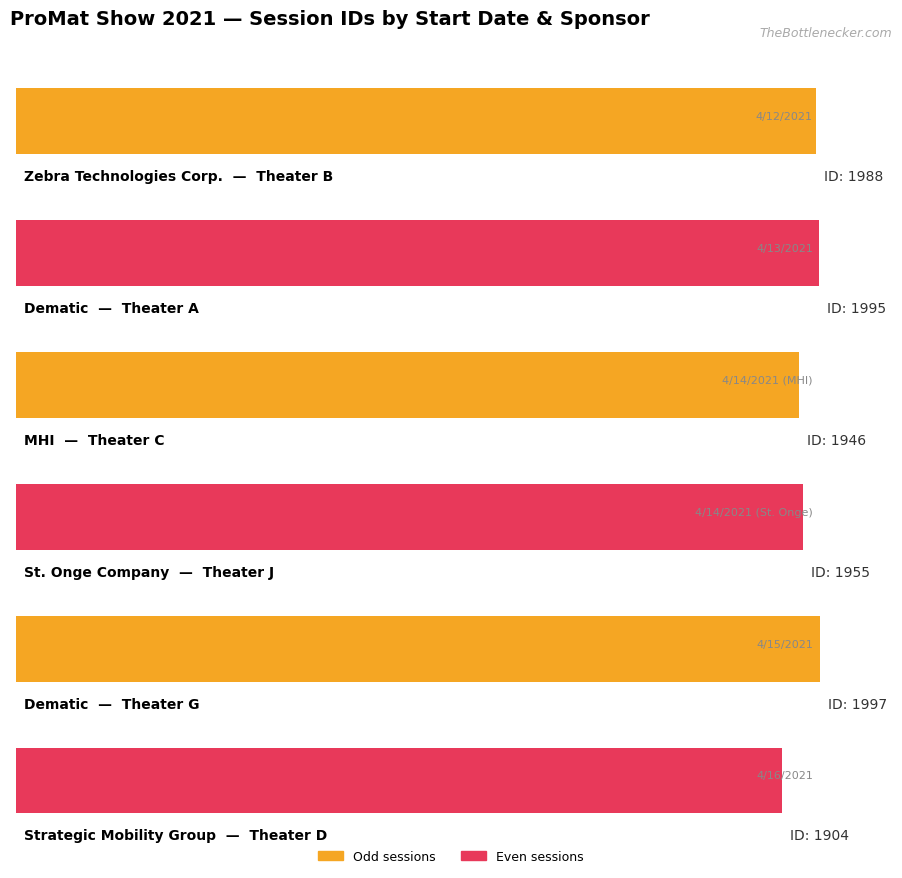

Count the number of categories in the chart.

6